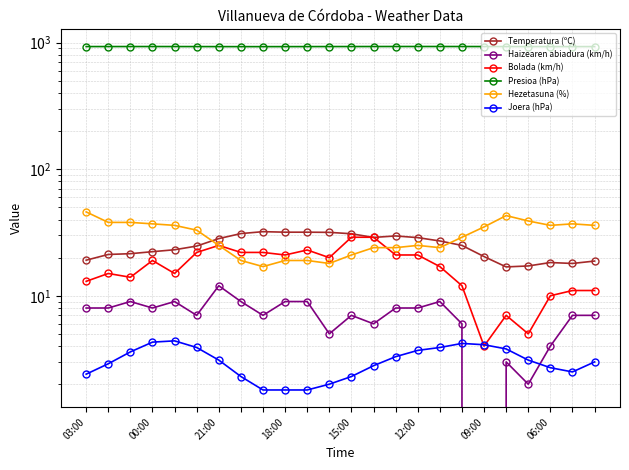

List the labels in order of Bolada (km/h) value, largest first.

12, 13, 09:00, 10, 12:00, 06:00, 8, 9, 14, 15, 11, 18:00, 16, 00:00, 15:00, 21:00, 03:00, 17, 22, 23, 21, 19, 20, 18